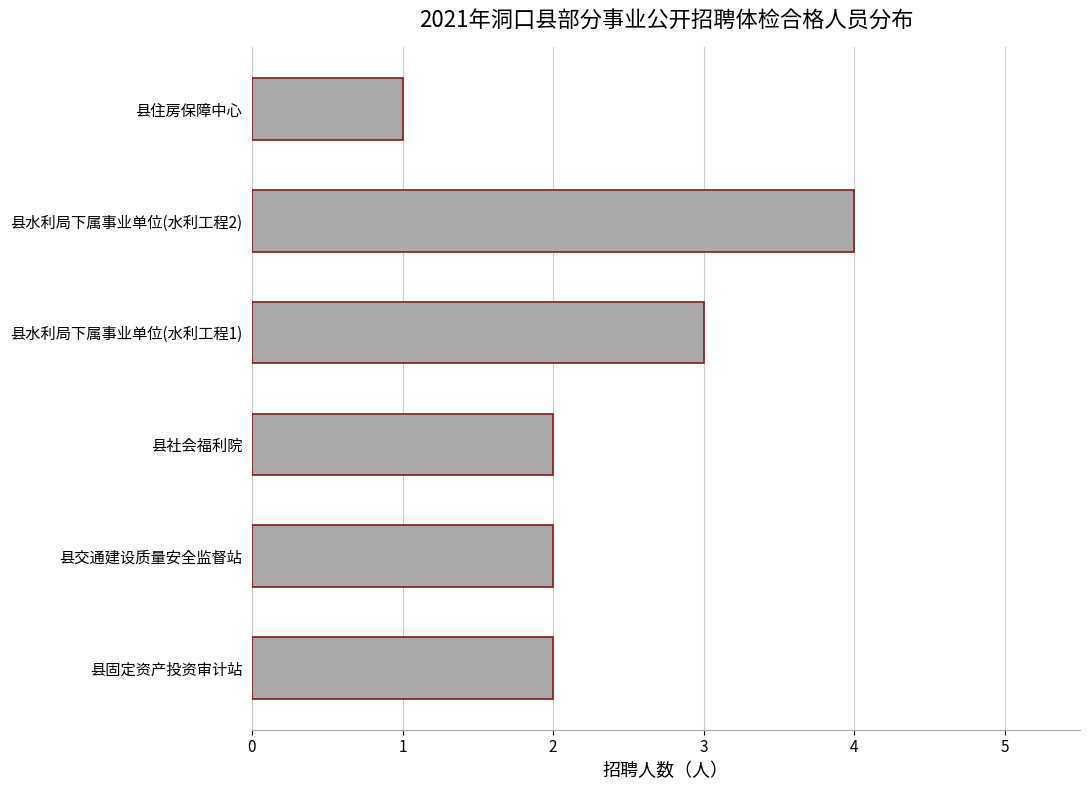

The value at 县社会福利院 is 2. True or false?

True